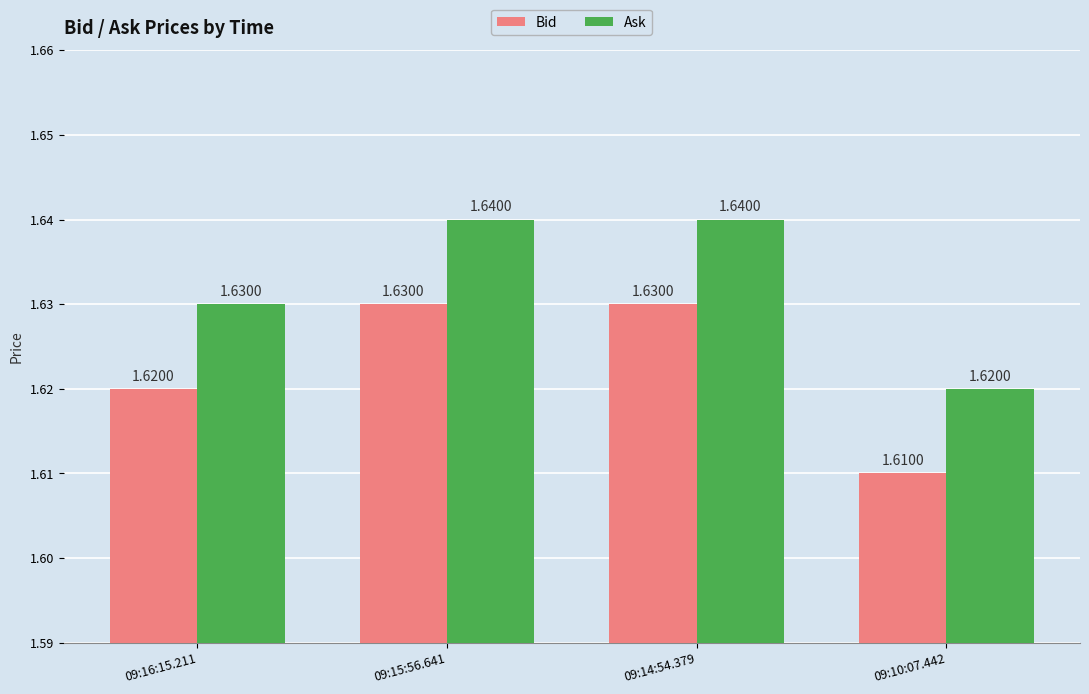

At how many categories does at least one series exceed 1?

4